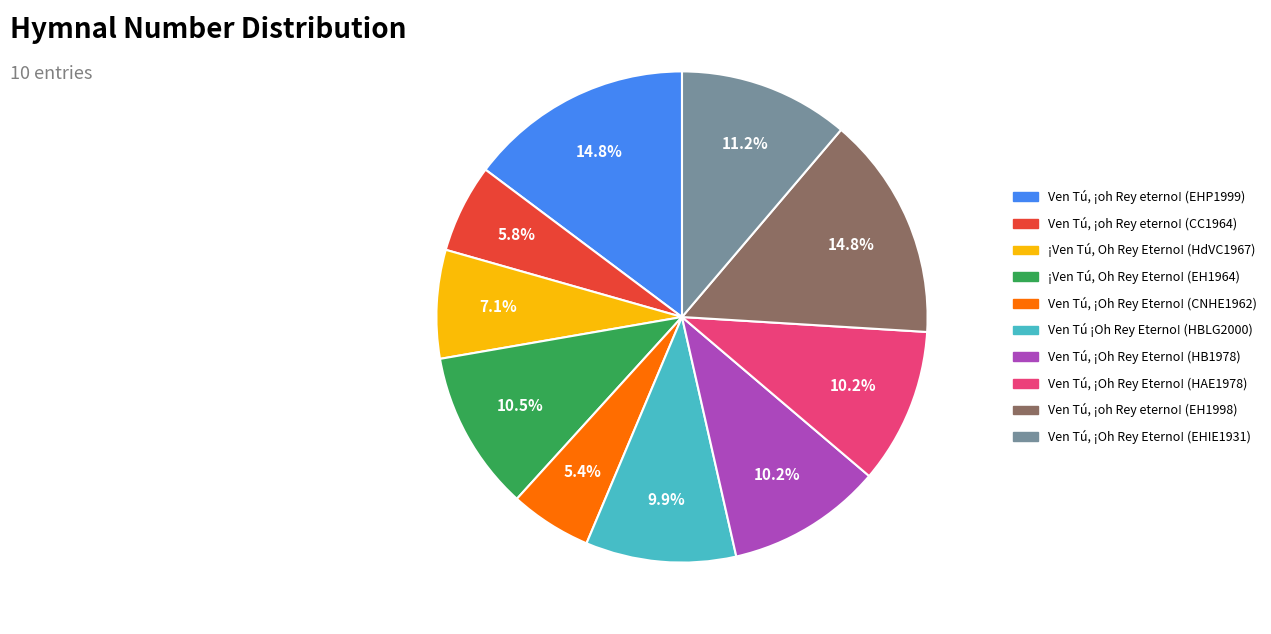

To the nearest percent, what is the difference between the largest and smallest slice percentages?

9%